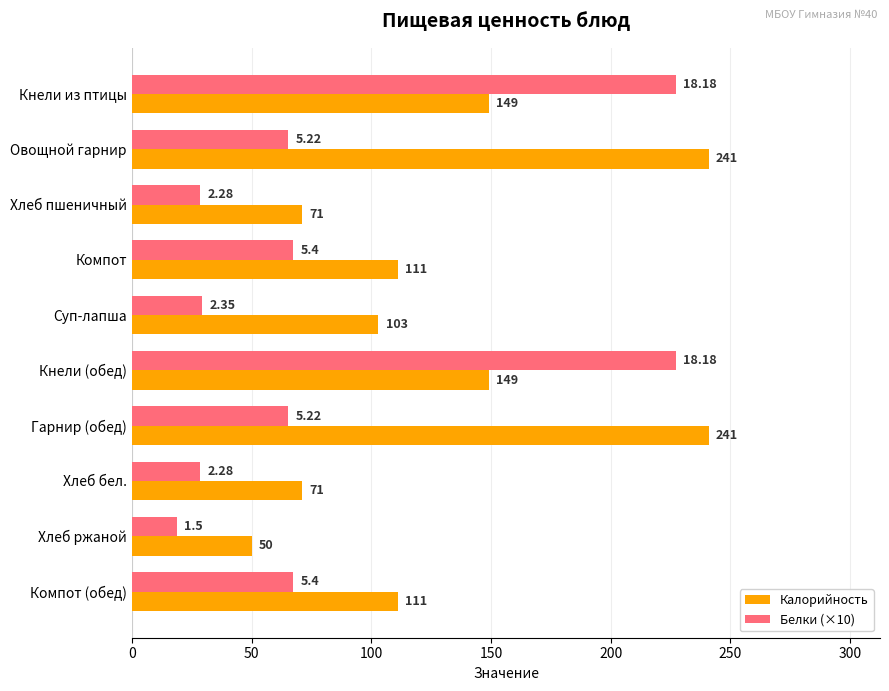

What is the greatest value displayed?

241.0